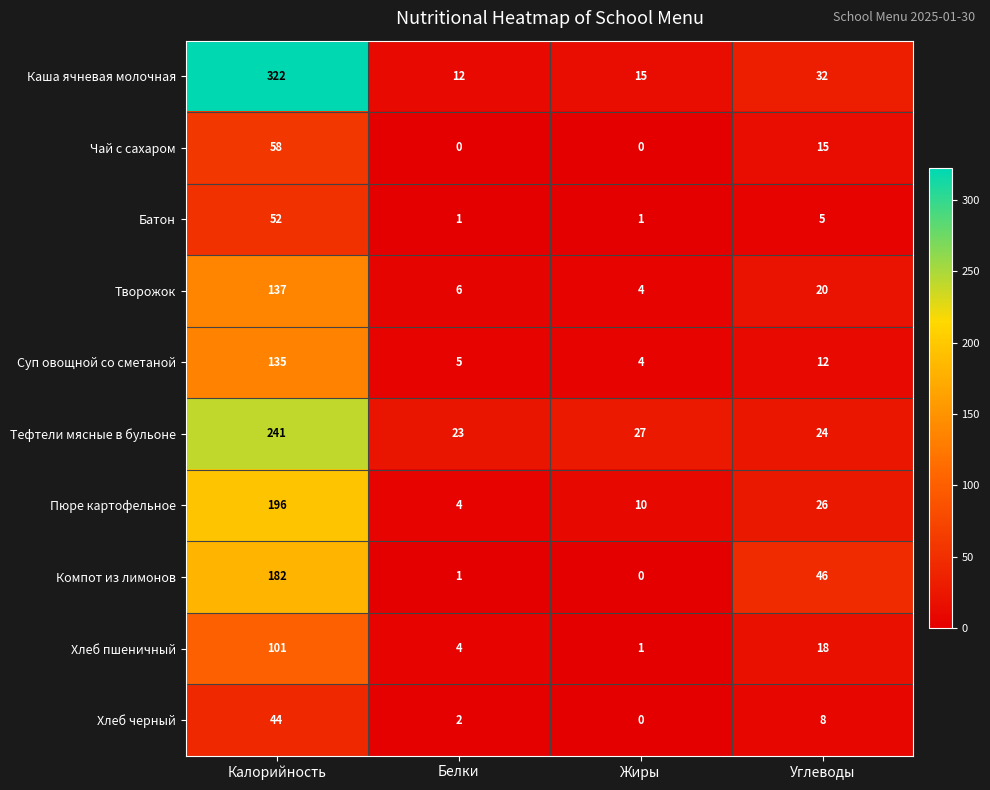

At which category is the sum across all series the highest?

Калорийность